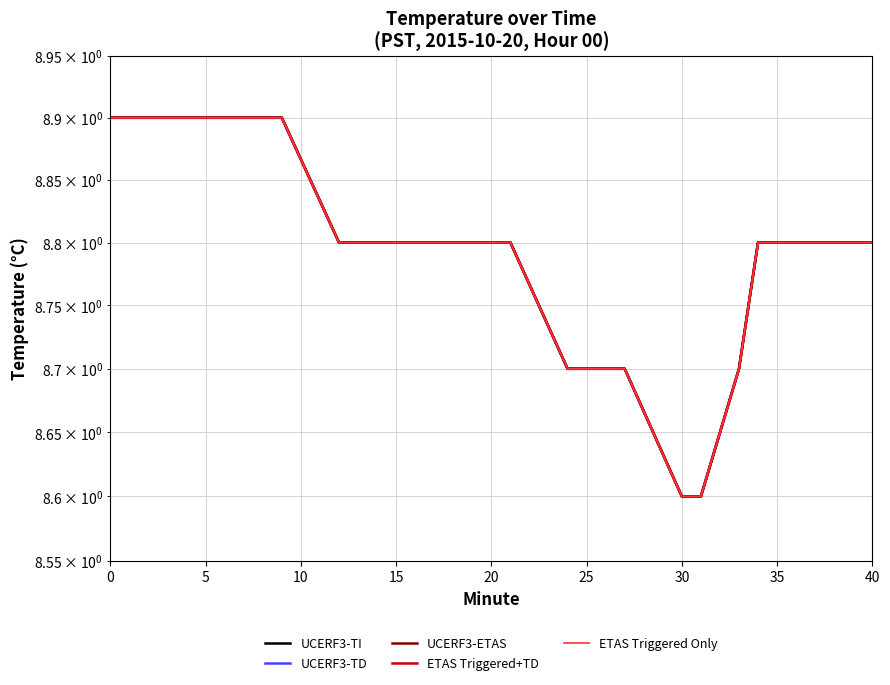

What is the difference between the maximum and second lowest values in the ETAS Triggered+TD series?

0.3